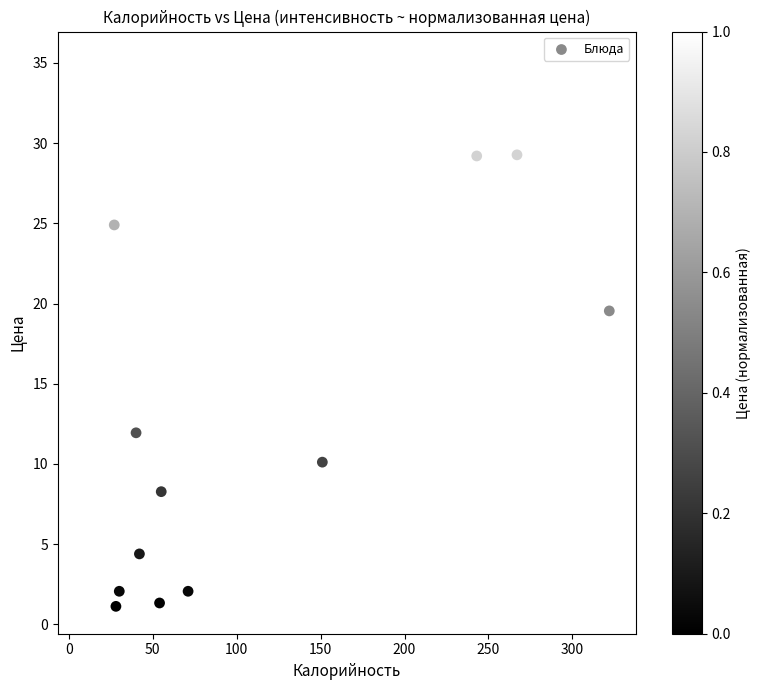

What is the range of X values (max minus min)?

313.0